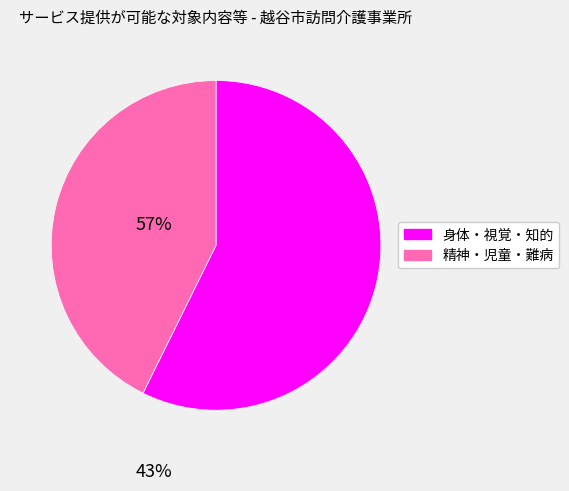

Does any single category account for the majority?

Yes